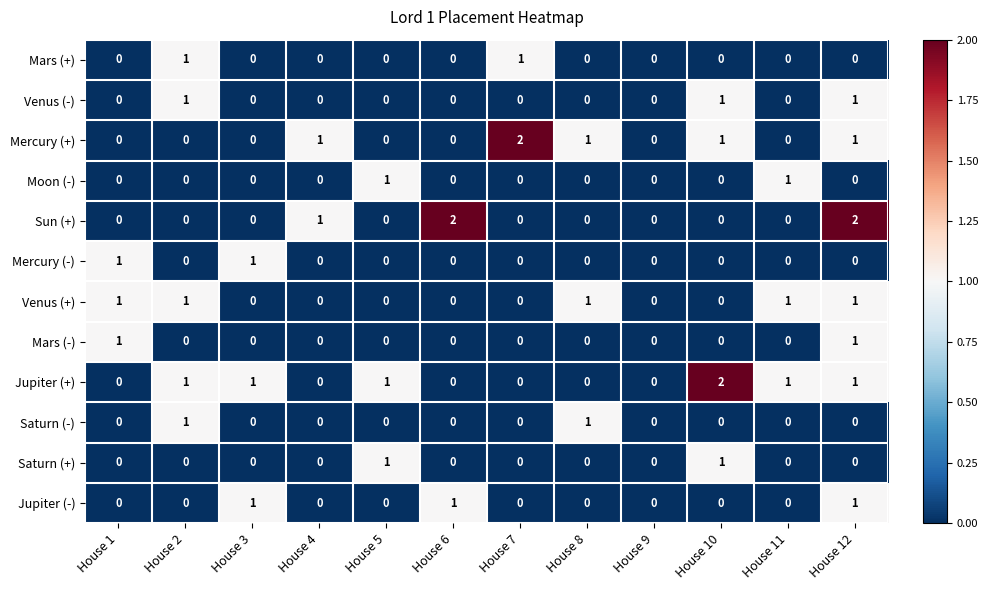

Is it true that Mars (+) equals 2 at House 2?

False